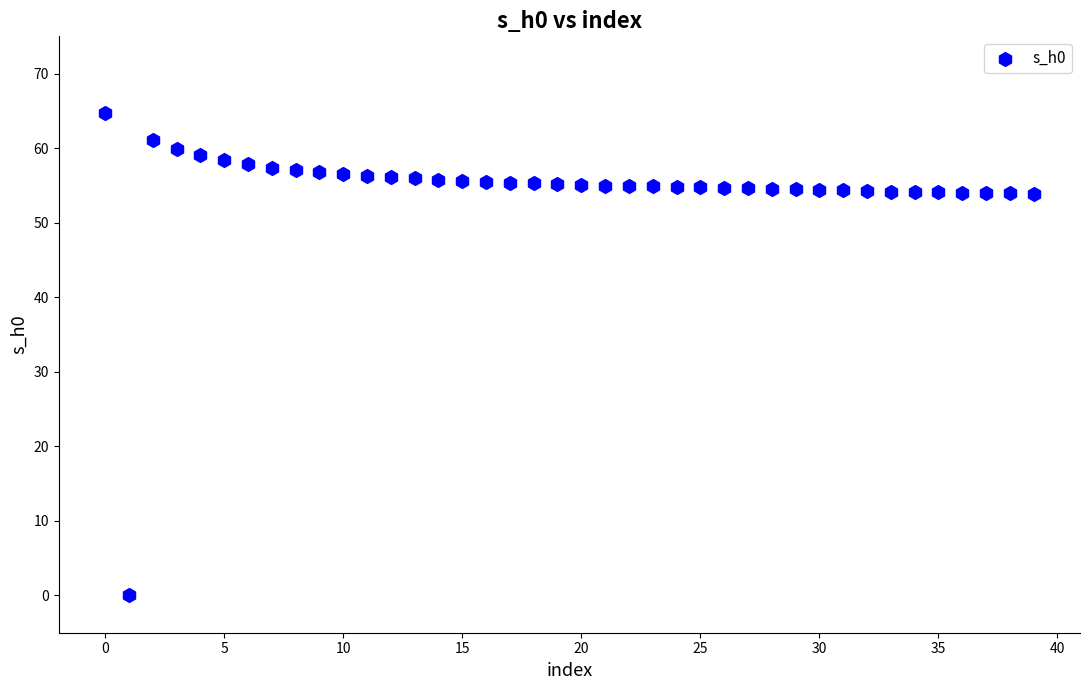

What is the range of Y values (max minus min)?

64.7